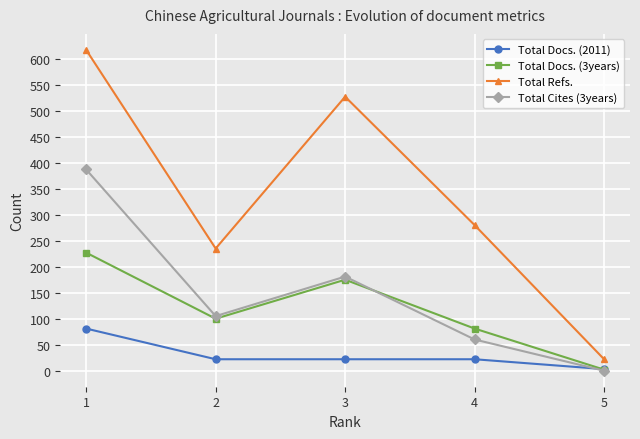

What is the approximate value of Total Refs. at 3, to the nearest 10?

530